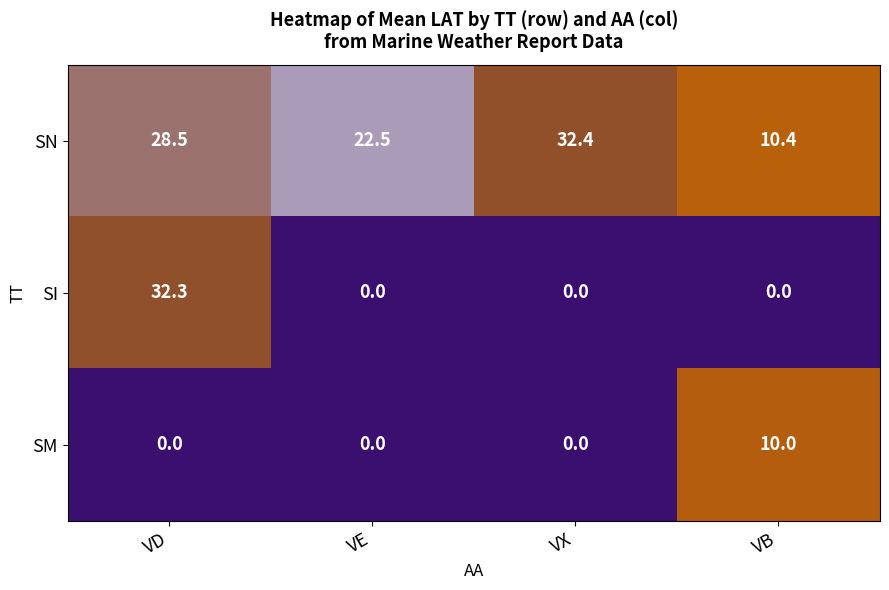

At which category is the sum across all series the highest?

VD